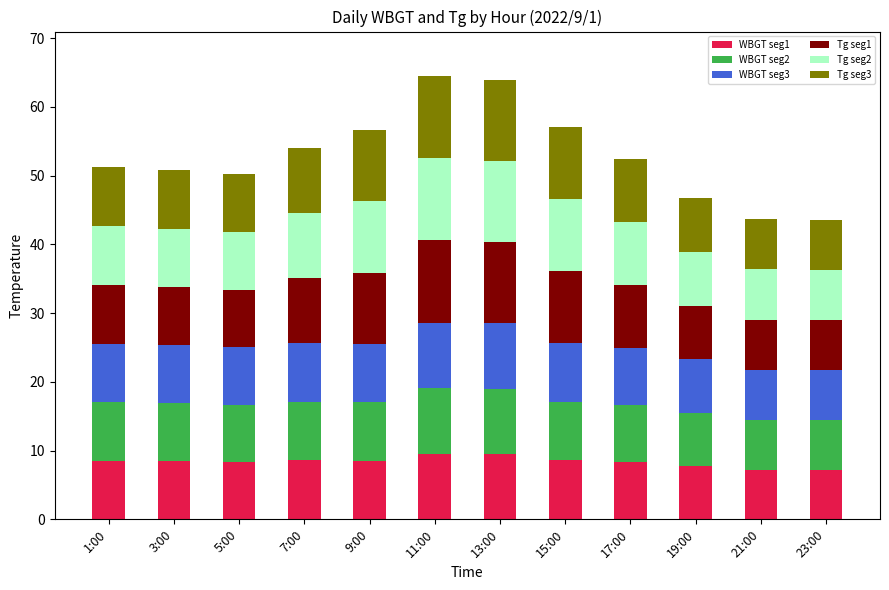

The WBGT seg1 series shows 15.2 at 9:00. True or false?

False